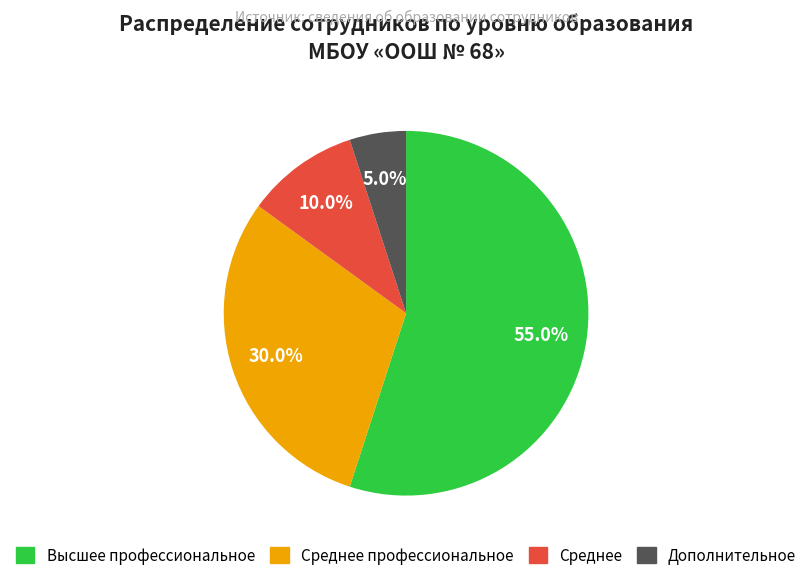

Does any single category account for the majority?

Yes